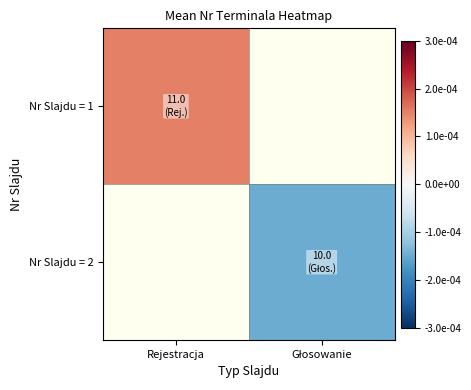

Which label corresponds to the largest value in the chart?

Rejestracja